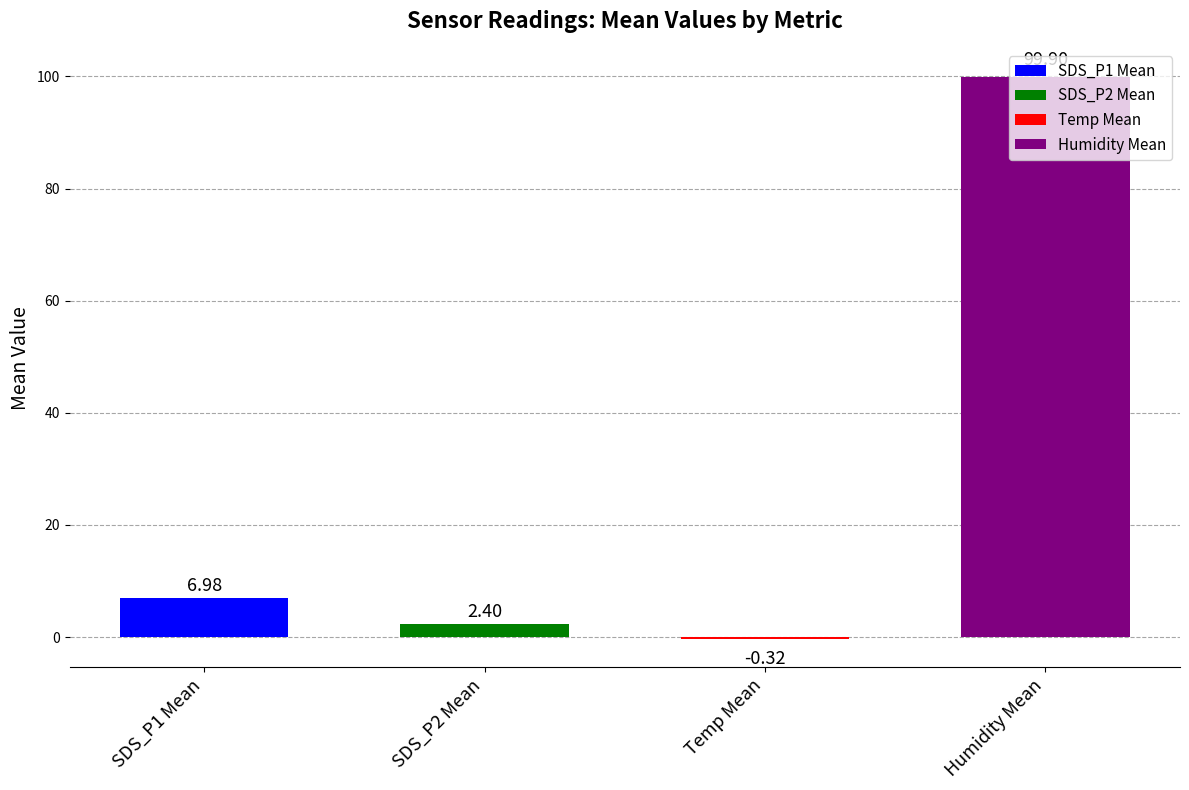

Which label corresponds to the largest value in the chart?

Humidity Mean